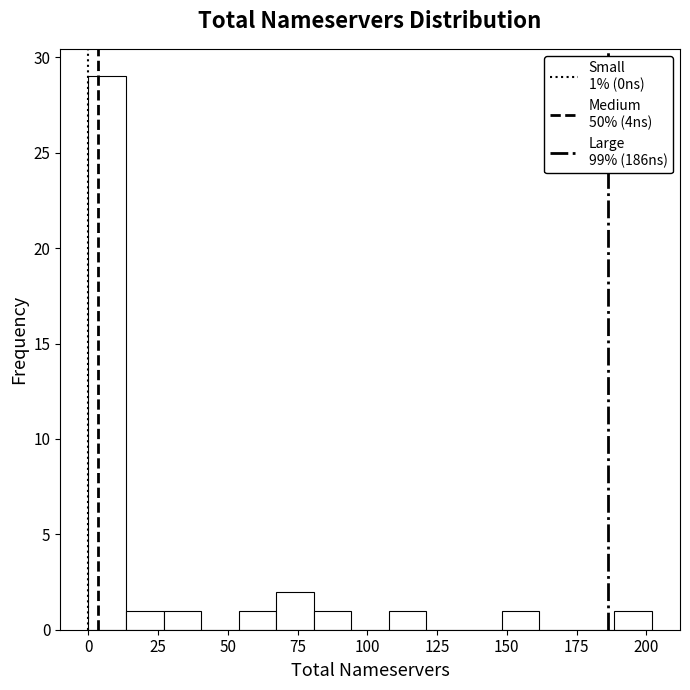

Read against the x-axis, roughly where is the centre of the tallest bar?

5